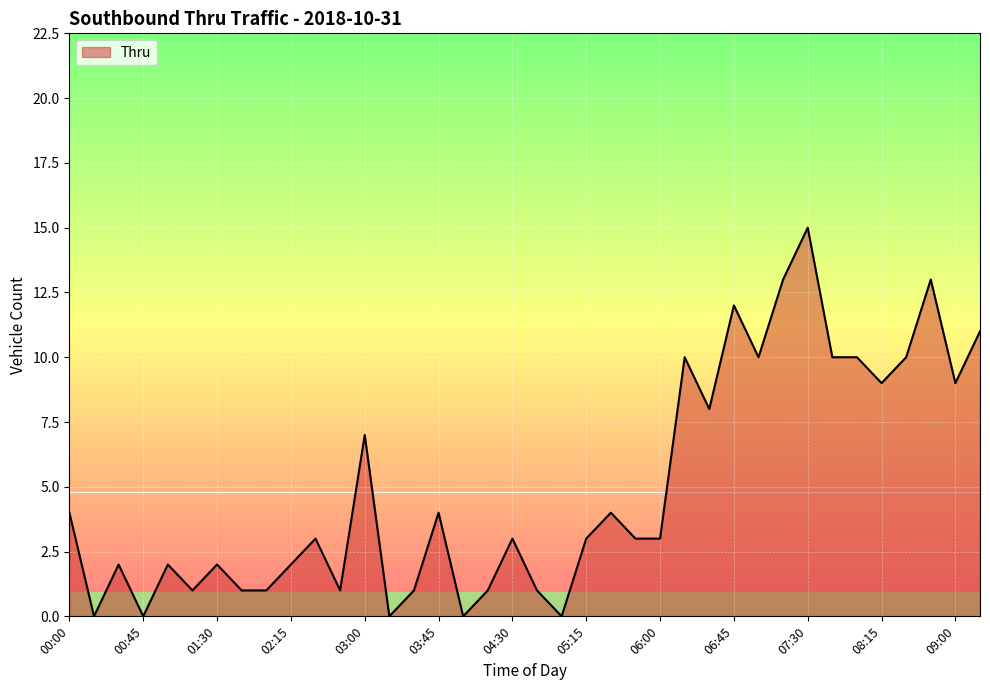

What is the difference between the maximum and minimum values?

15